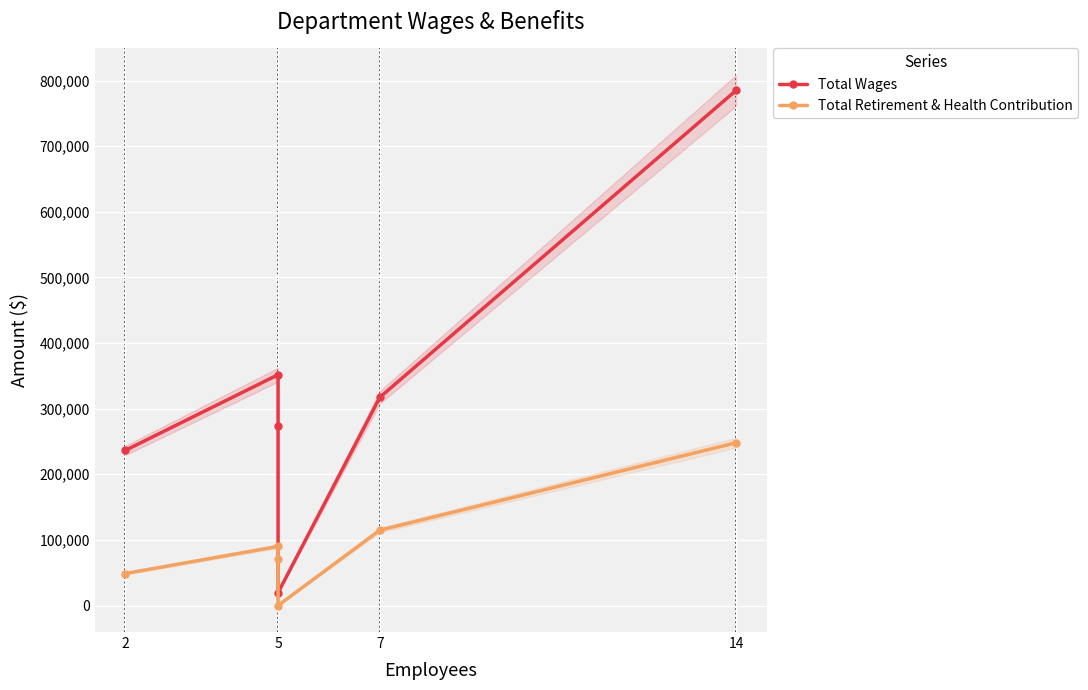

What is the value of the Total Retirement & Health Contribution point at the 3rd from the left?

70277